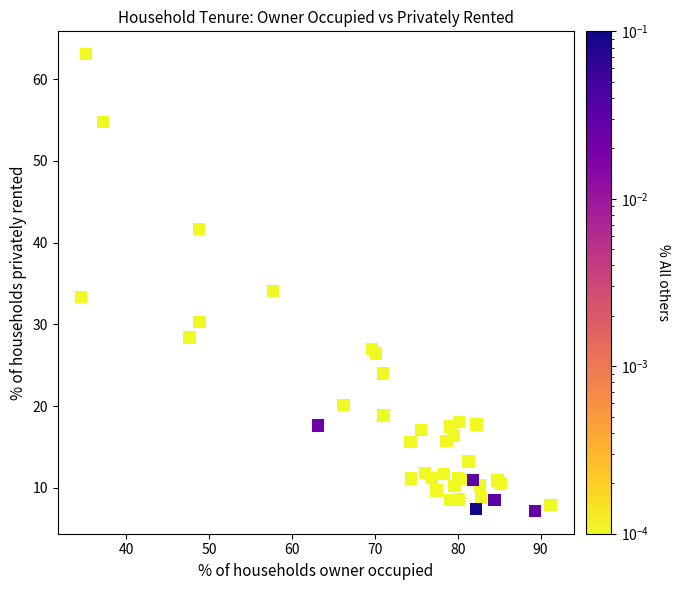

What Y value in the scatter plot is closest to 35?

34.1